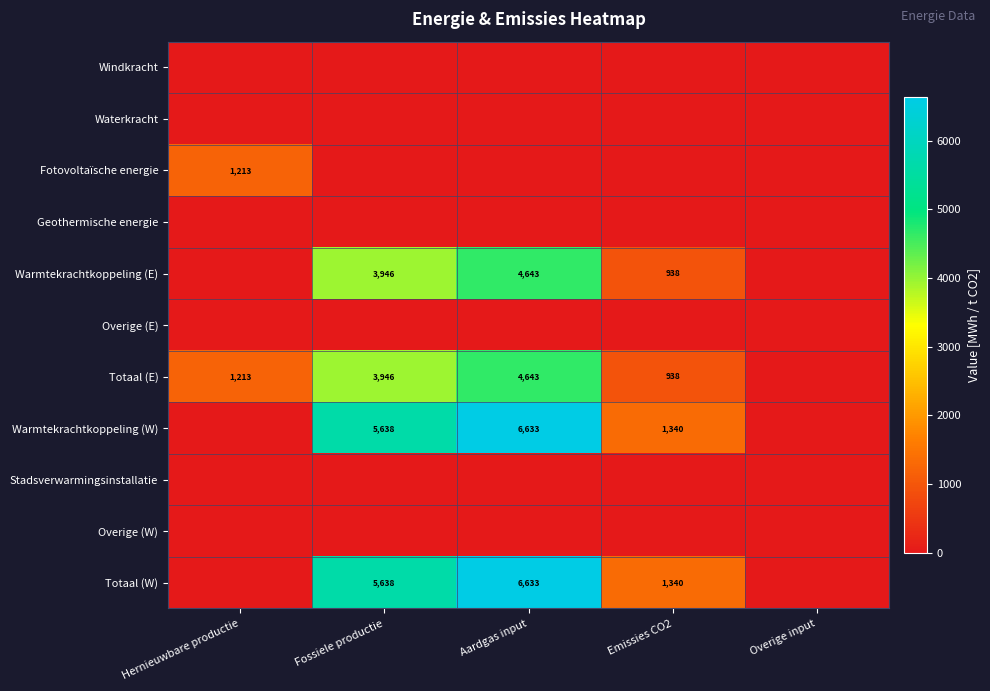

How many series are shown in this chart?

11